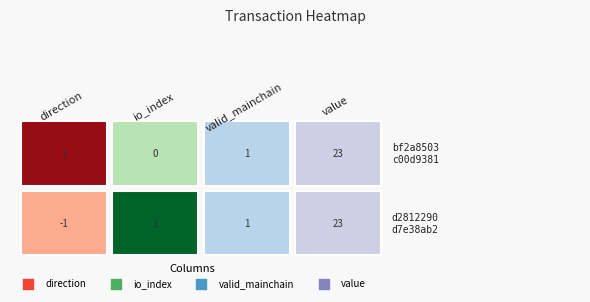

What value does the d2812290d7e38ab29ba85b968575be9b5ad75fc series have at valid_mainchain?

1.0